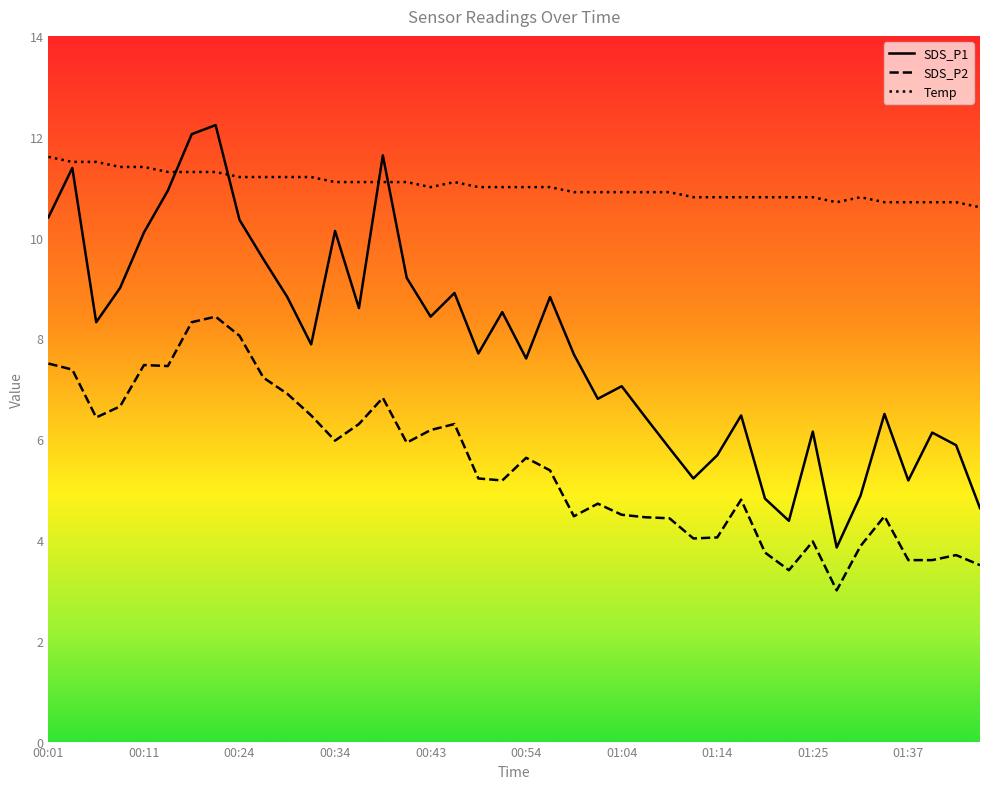

Reading left to right, what are all the values shown in this chart?

SDS_P1: 10.4	11.4	8.3	9.0	10.1	10.9	12.1	12.2	10.3	9.6	8.8	7.9	10.1	8.6	11.6	9.2	8.4	8.9	7.7	8.5	7.6	8.8	7.7	6.8	7.0	6.4	5.8	5.2	5.7	6.5	4.8	4.4	6.2	3.9	4.9	6.5	5.2	6.1	5.9	4.6
SDS_P2: 7.5	7.4	6.4	6.7	7.5	7.5	8.3	8.4	8.1	7.2	6.9	6.5	6.0	6.3	6.8	5.9	6.2	6.3	5.2	5.2	5.6	5.4	4.5	4.7	4.5	4.5	4.4	4.0	4.0	4.8	3.8	3.4	4.0	3.0	3.9	4.5	3.6	3.6	3.7	3.5
Temp: 11.6	11.5	11.5	11.4	11.4	11.3	11.3	11.3	11.2	11.2	11.2	11.2	11.1	11.1	11.1	11.1	11.0	11.1	11.0	11.0	11.0	11.0	10.9	10.9	10.9	10.9	10.9	10.8	10.8	10.8	10.8	10.8	10.8	10.7	10.8	10.7	10.7	10.7	10.7	10.6